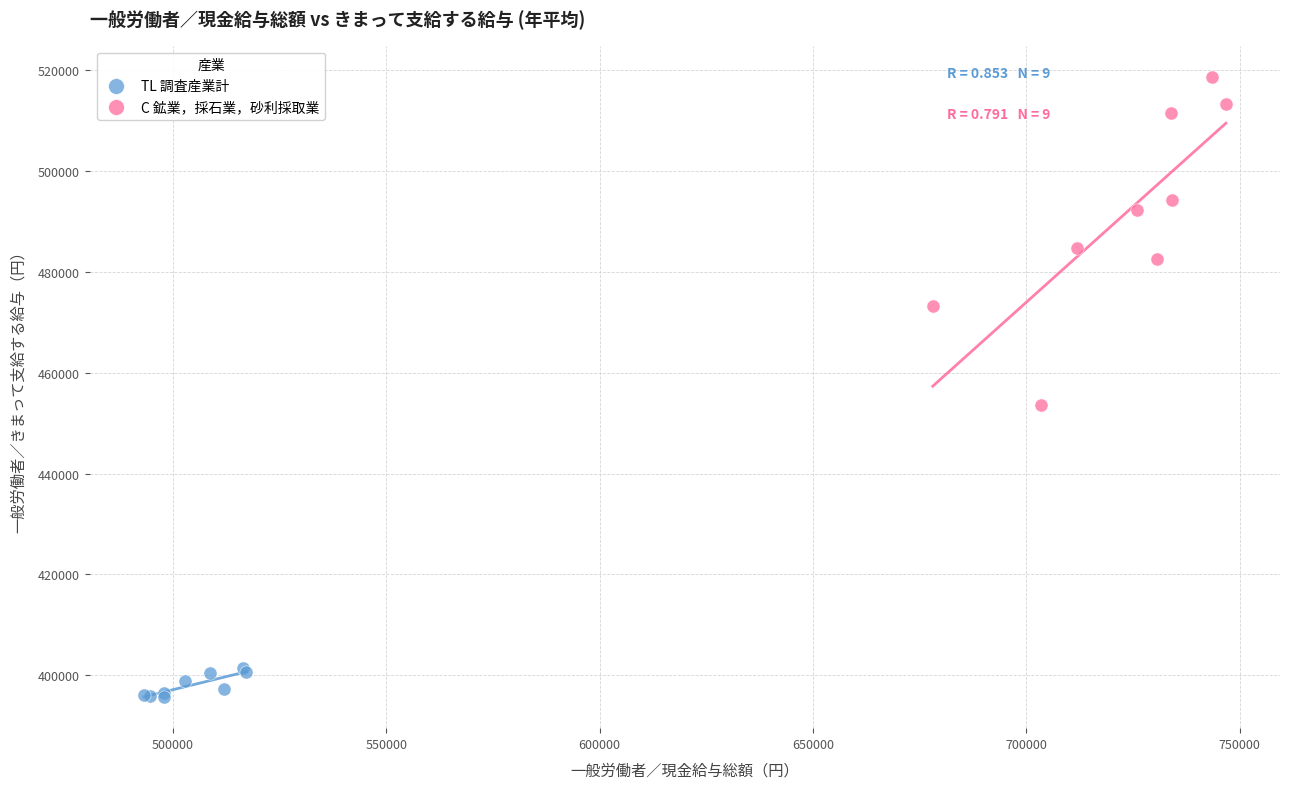

Which series contains the highest Y value?

C 鉱業，採石業，砂利採取業